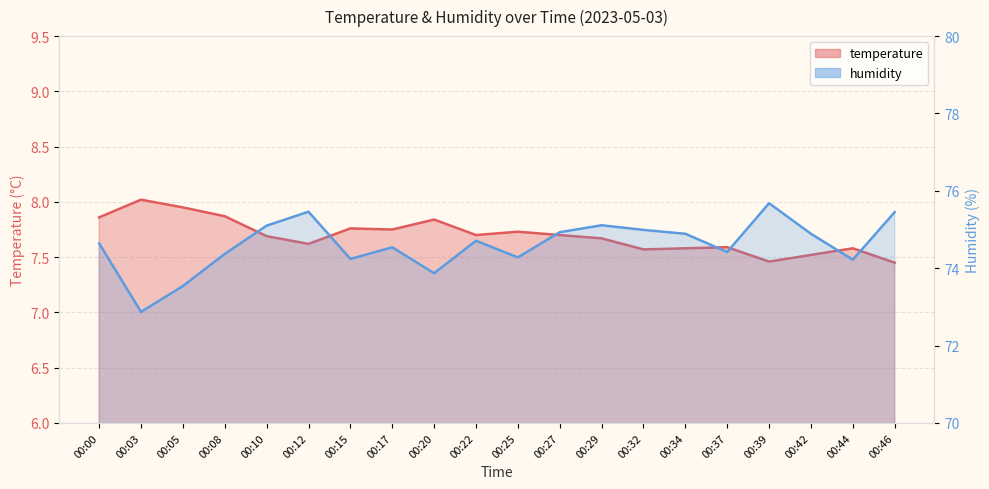

True or false: humidity has a value of 99.7 at 00:29.

False